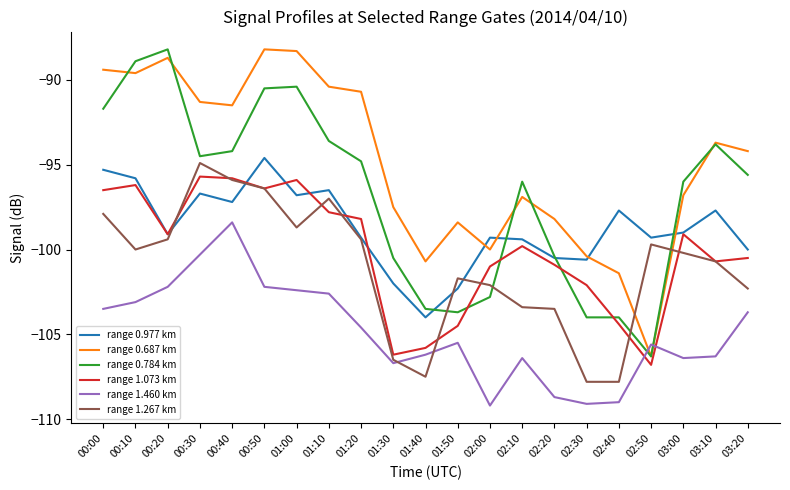

Which series has the largest total across all categories?

range 0.687 km